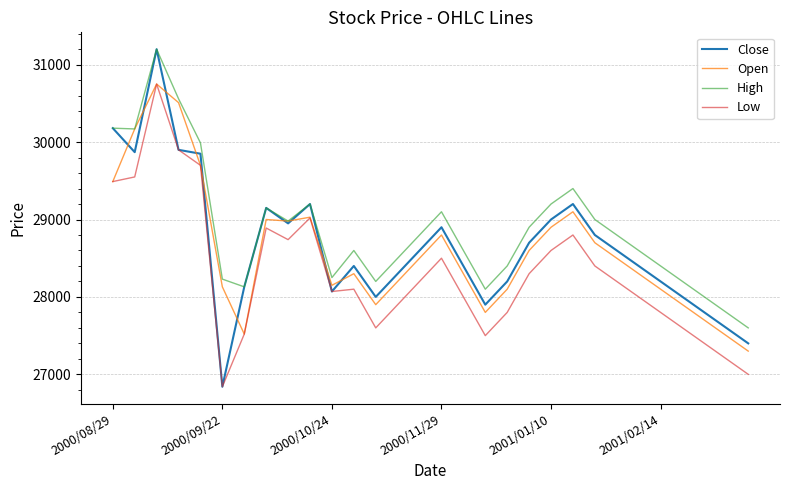

How many values in the Close series are below 28600?

15